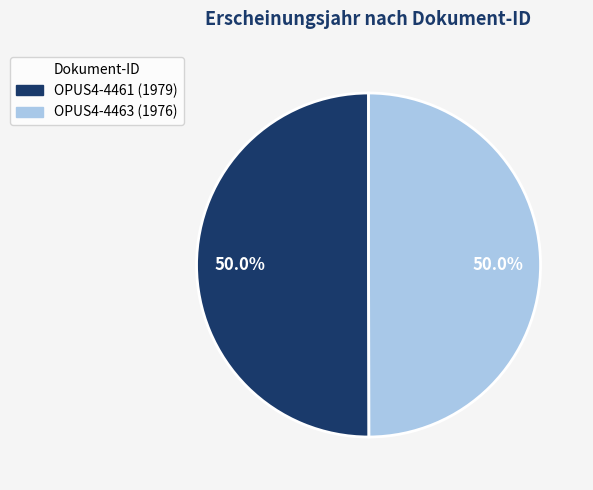

Is it true that OPUS4-4463 is 64% of the pie?

False